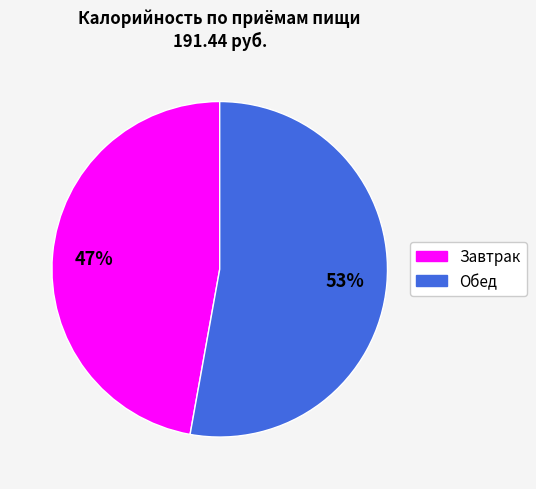

Do Обед and Завтрак together represent more than half of the pie?

Yes